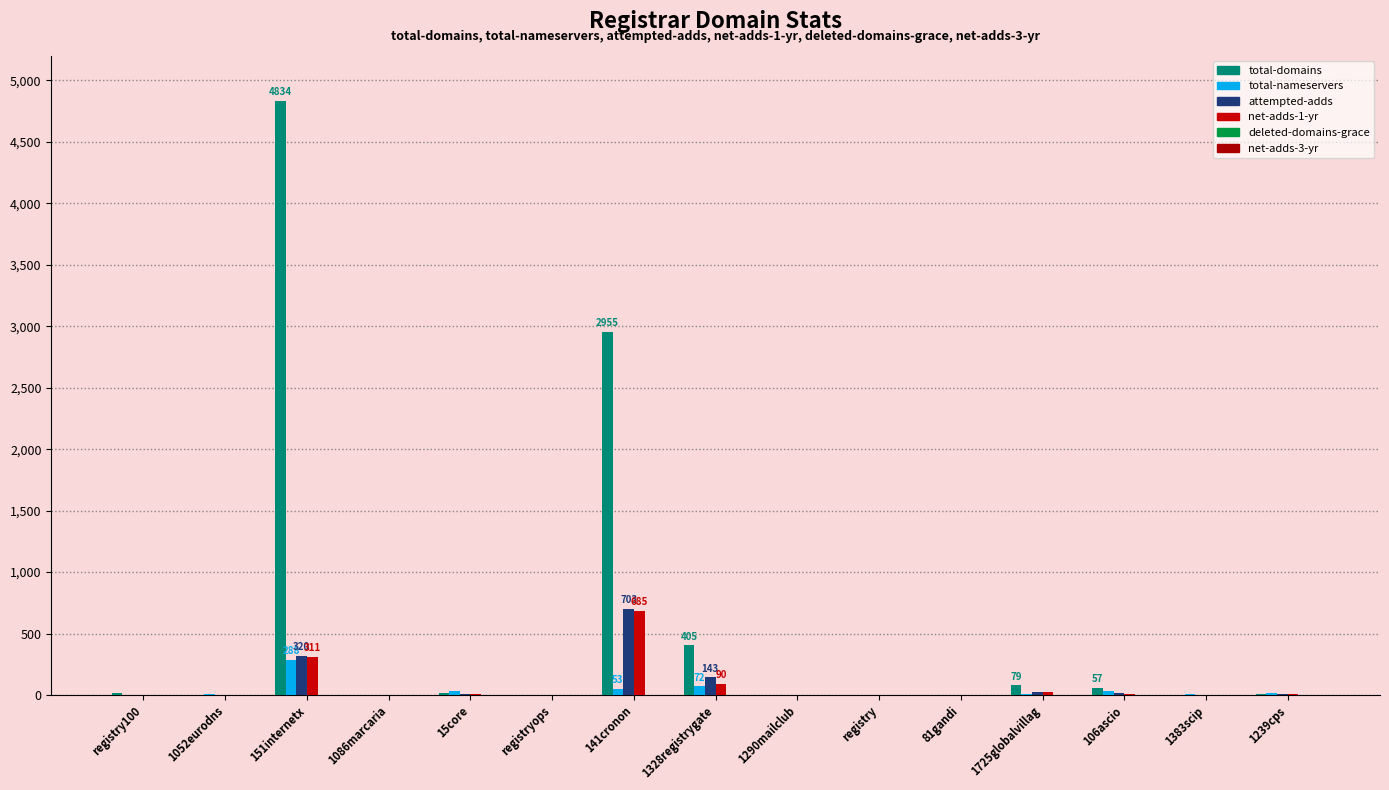

What is the sum of all net-adds-1-yr values?

1132